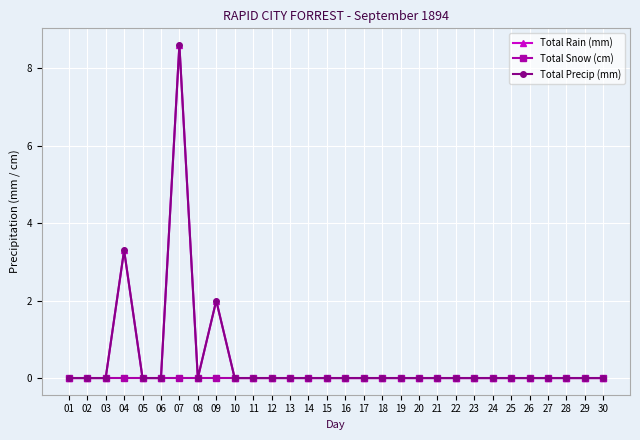

True or false: Total Rain (mm) has a value of -3.8 at 25.

False